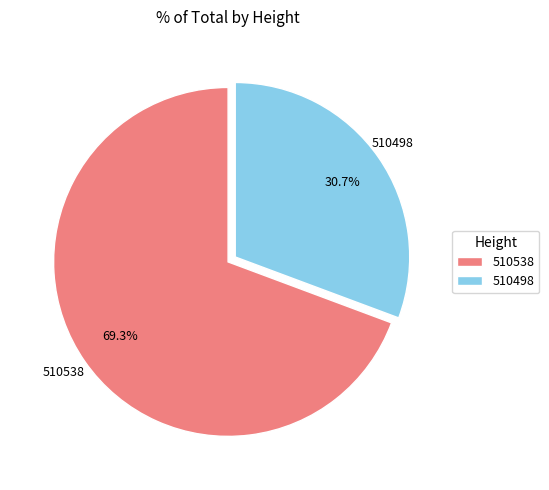

What is the majority slice?

510538